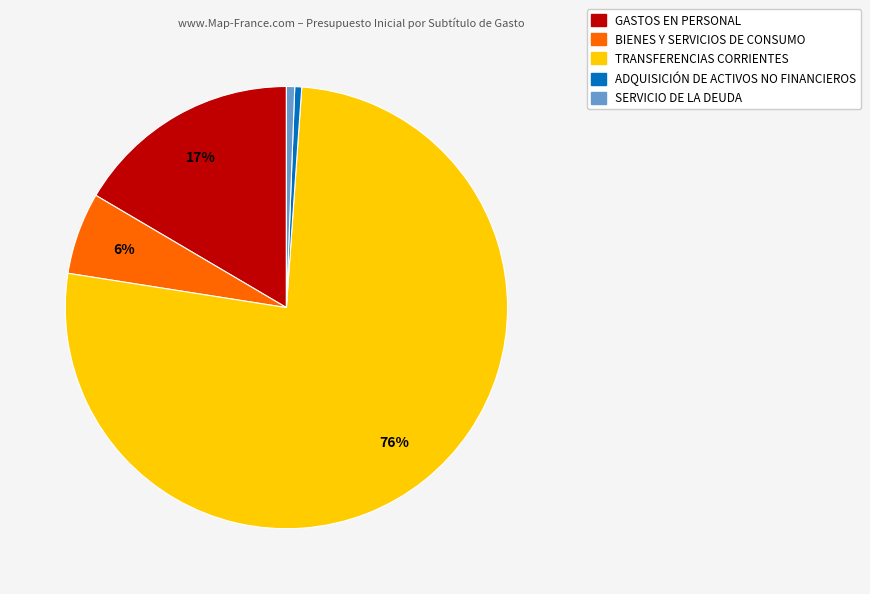

What percentage is the SERVICIO DE LA DEUDA slice, to the nearest percent?

1%